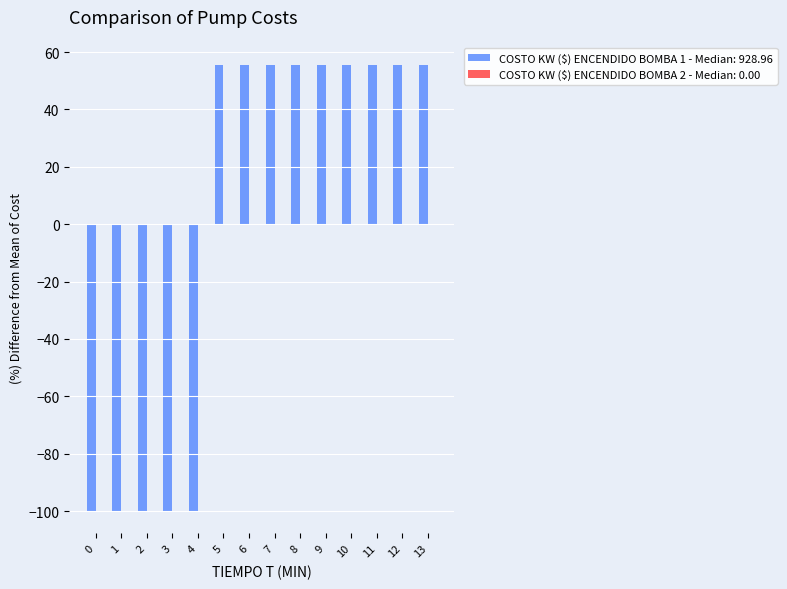

True or false: the data shows 74.7 at 7.

False